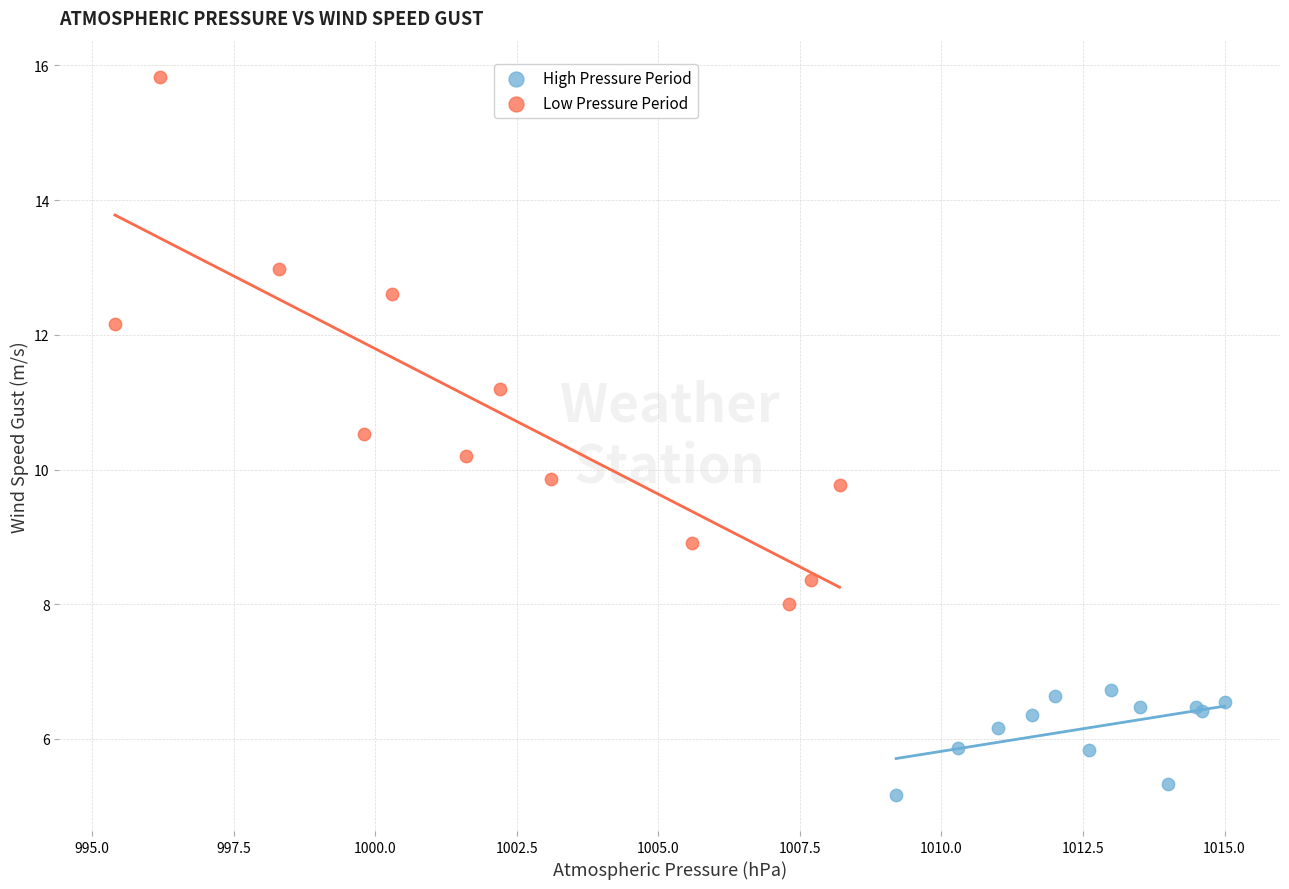

Which series contains the lowest Y value?

High Pressure Period